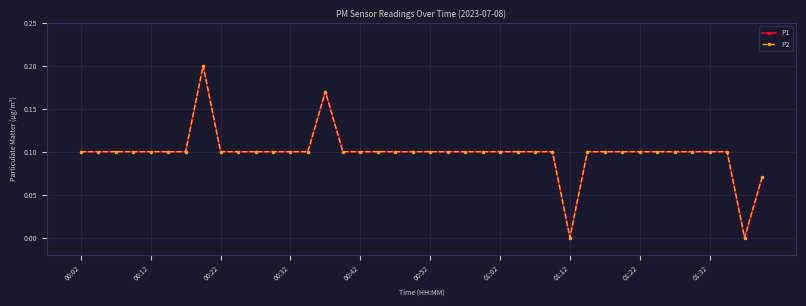

List the series in order of their peak value, highest first.

P1, P2